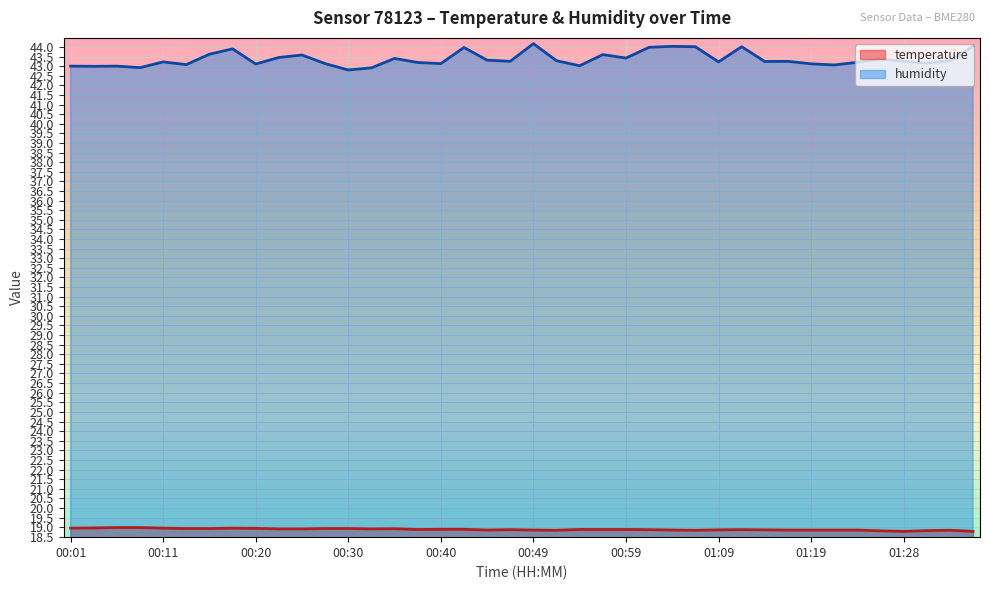

Rank the series by their maximum value, from highest to lowest.

humidity, temperature